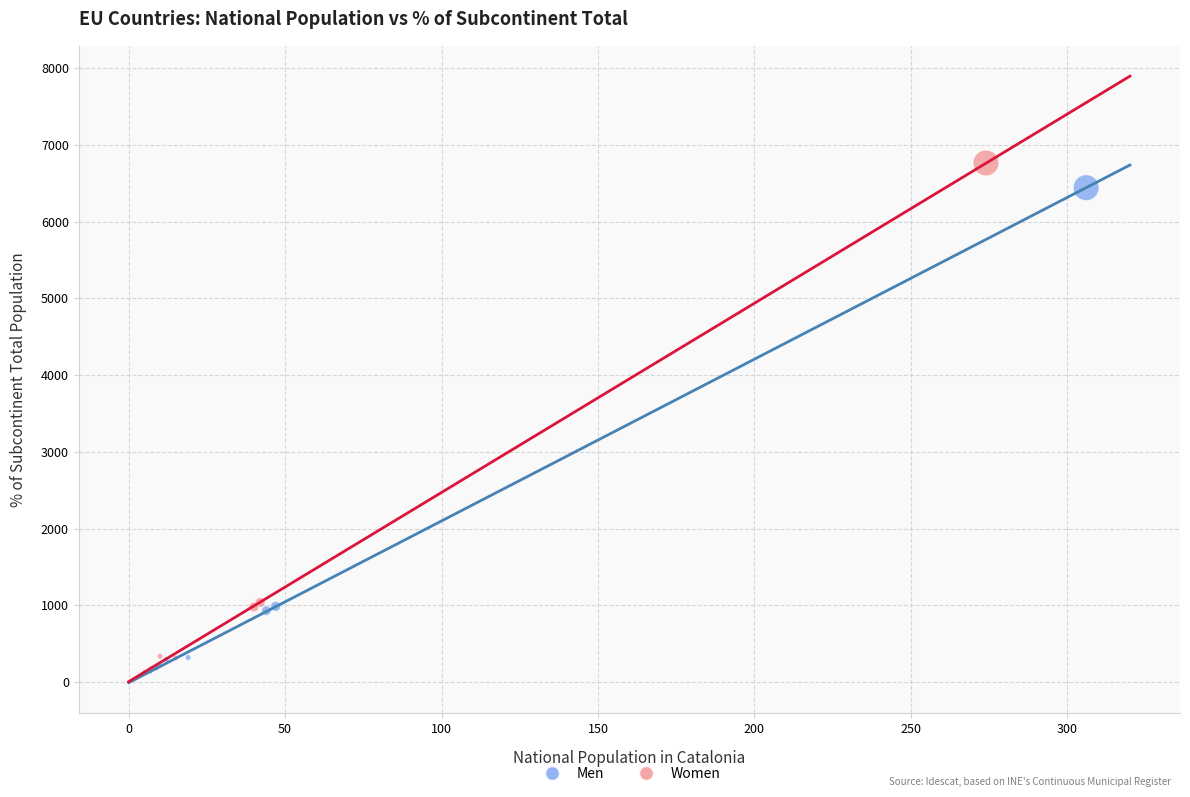

Which series has the widest spread of Y values?

Women